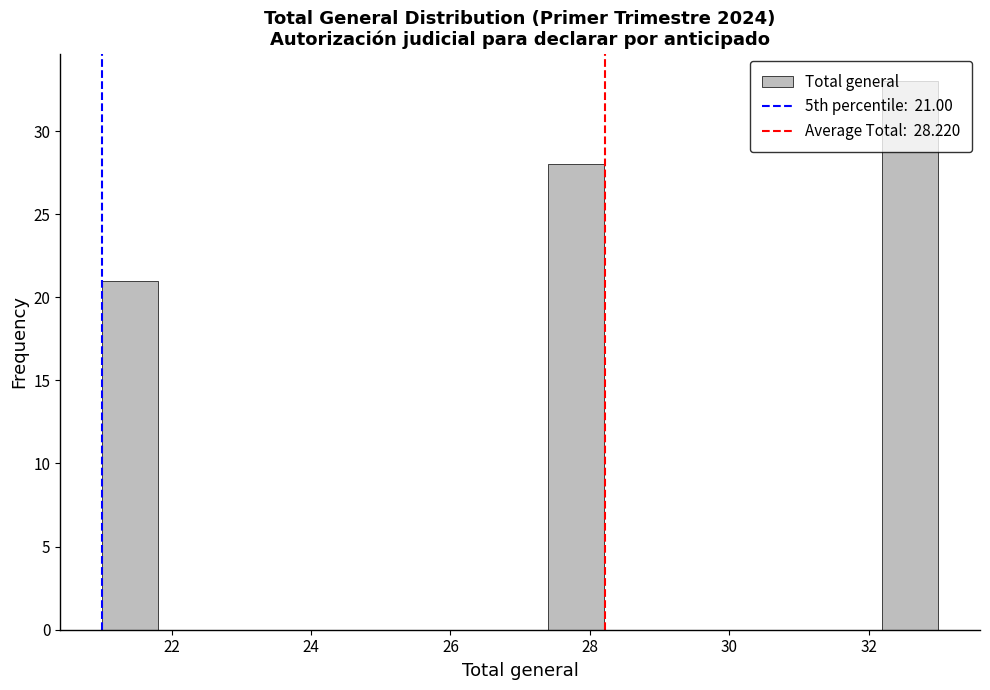

Which range on the x-axis has the tallest bar?

32.2 to 33.0